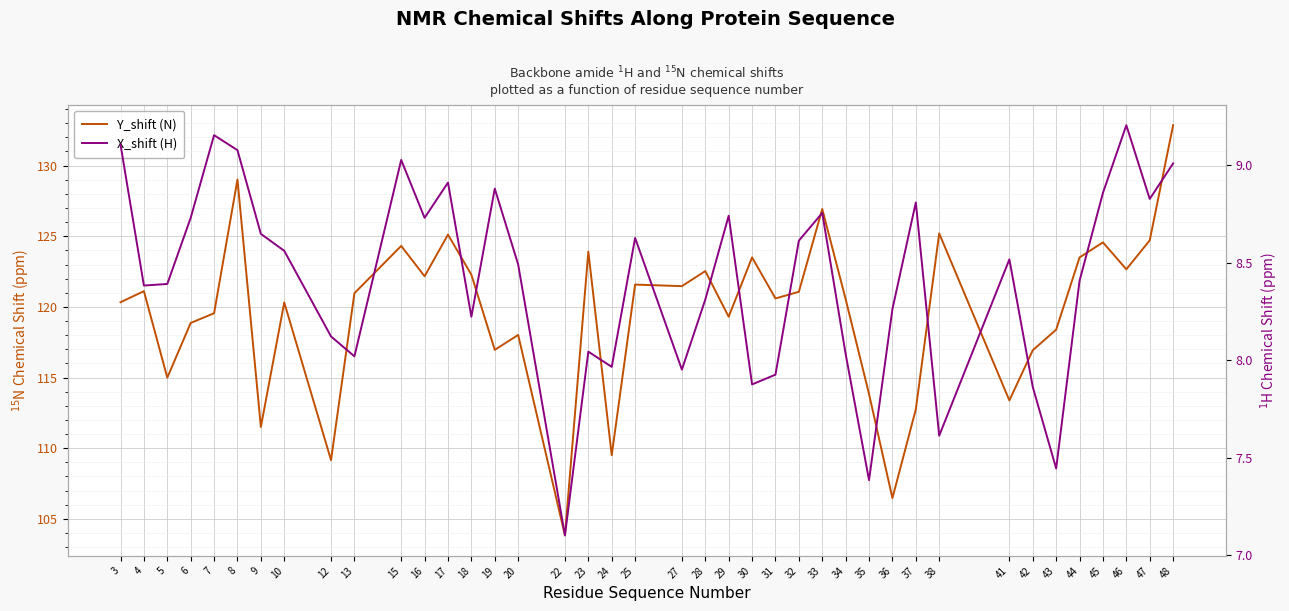

Reading left to right, list all the values displayed in this chart.

Y_shift (N): 120.3	121.1	115.0	118.9	119.5	129.0	111.5	120.3	109.2	121.0	124.3	122.2	125.1	122.3	117.0	118.0	103.8	123.9	109.5	121.6	121.5	122.5	119.3	123.5	120.6	121.1	126.9	120.5	113.8	106.5	112.7	125.2	113.4	116.9	118.4	123.5	124.6	122.7	124.7	132.9
X_shift (H): 9.1	8.4	8.4	8.7	9.2	9.1	8.6	8.6	8.1	8.0	9.0	8.7	8.9	8.2	8.9	8.5	7.1	8.0	8.0	8.6	8.0	8.3	8.7	7.9	7.9	8.6	8.8	8.0	7.4	8.3	8.8	7.6	8.5	7.9	7.4	8.4	8.9	9.2	8.8	9.0